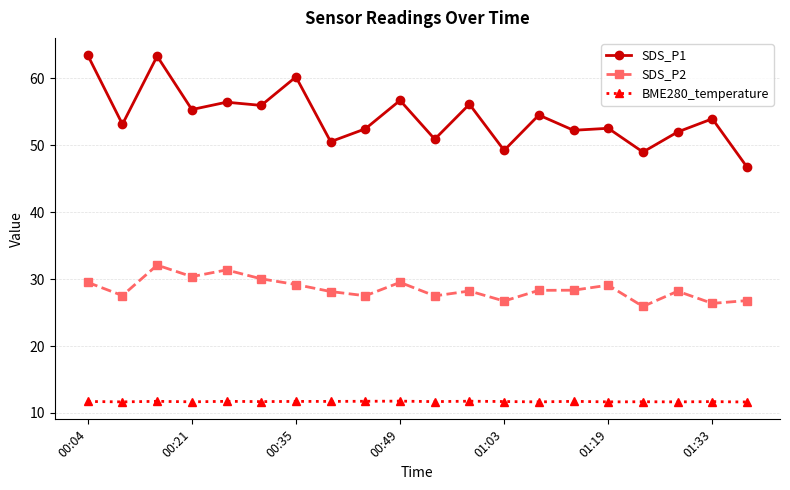

At how many categories does at least one series exceed 25?

20